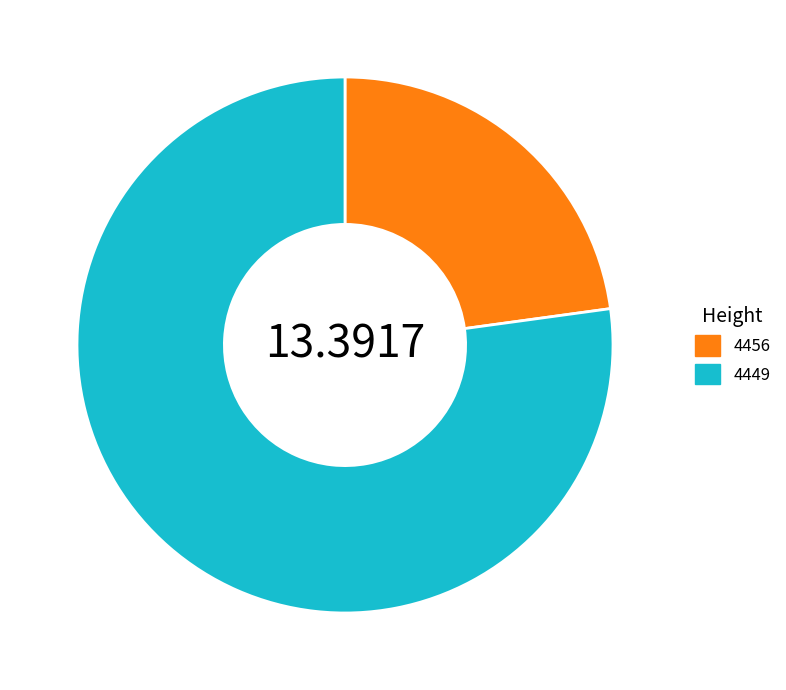

What is the ratio of the value at 4449 to the value at 4456?

3.4